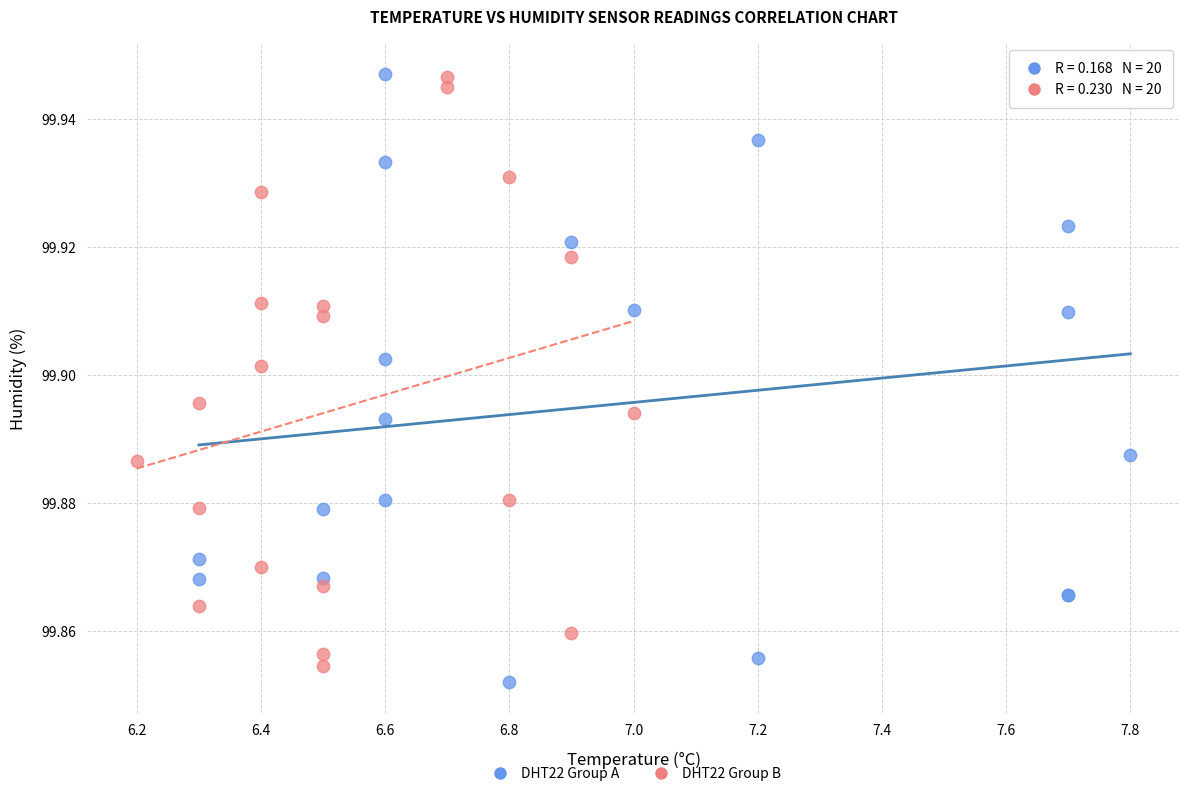

What are all the series names shown in the legend?

DHT22 Group A, DHT22 Group B